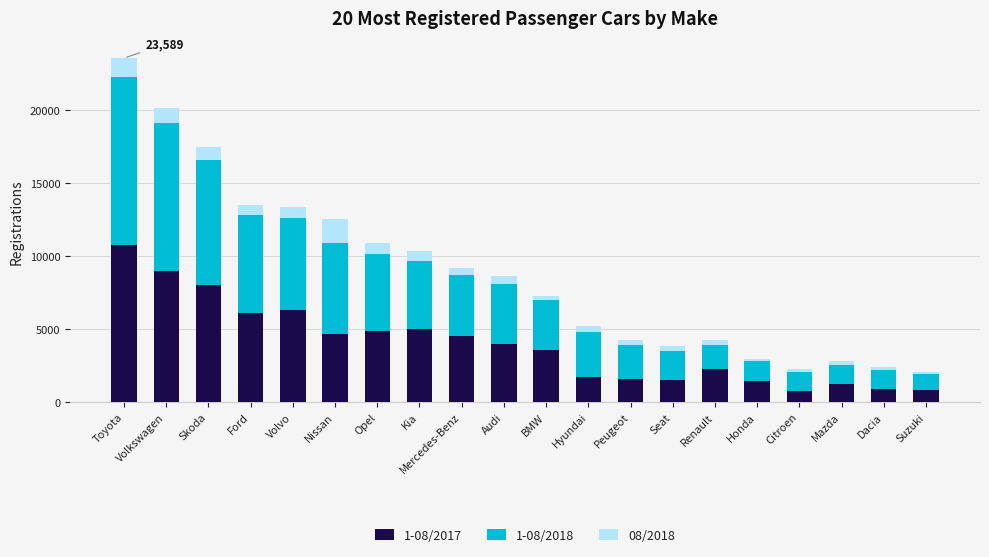

At which category is the sum across all series the highest?

Toyota